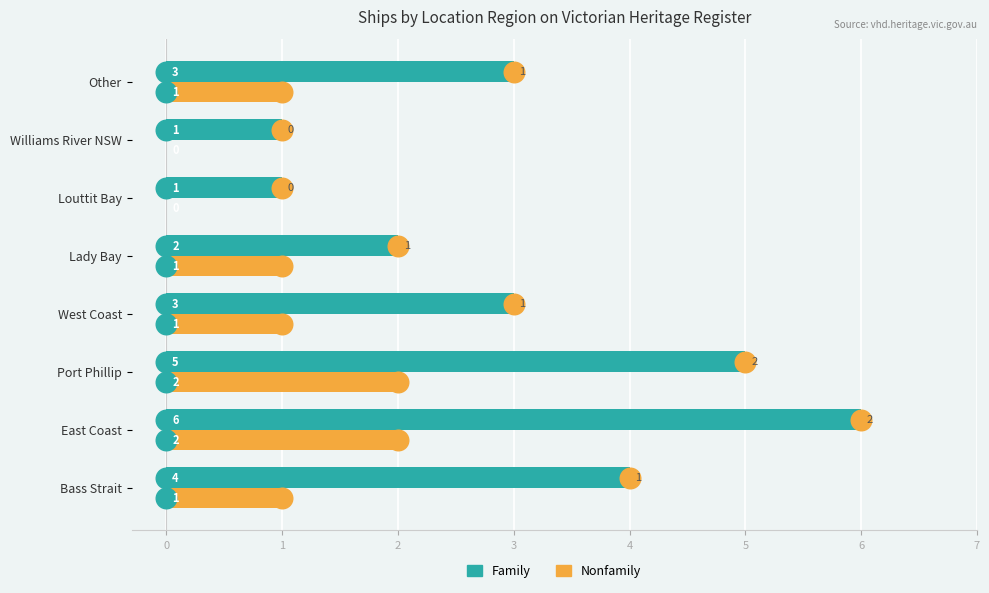

Which series has the largest total across all categories?

Family